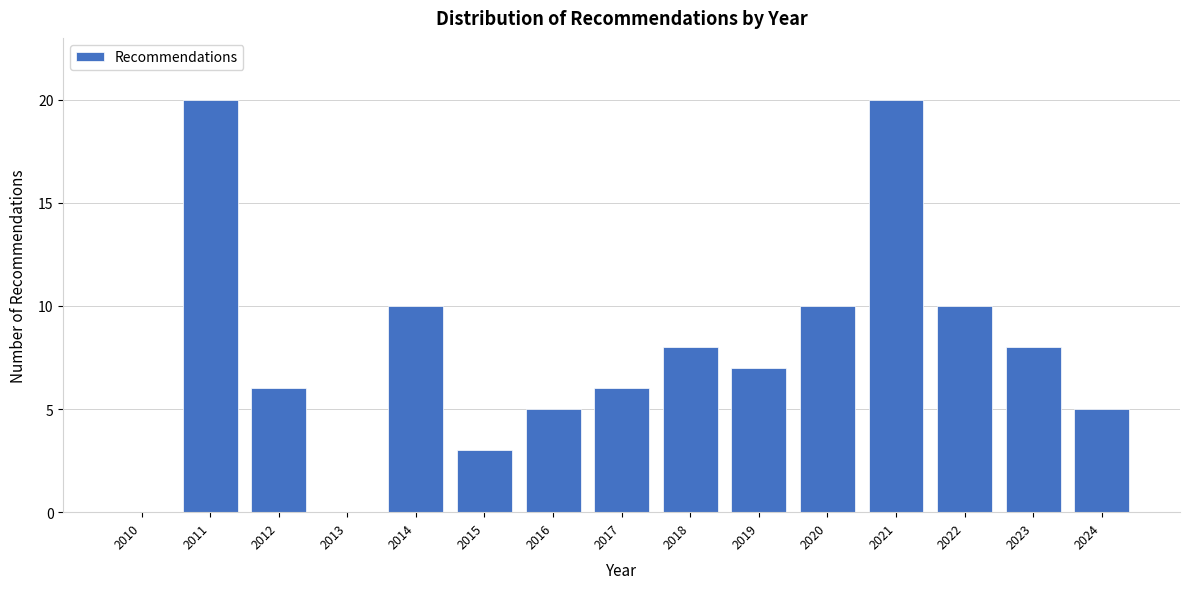

Reading left to right, transcribe all the data shown in this chart.

2010=0	2011=20	2012=6	2013=0	2014=10	2015=3	2016=5	2017=6	2018=8	2019=7	2020=10	2021=20	2022=10	2023=8	2024=5